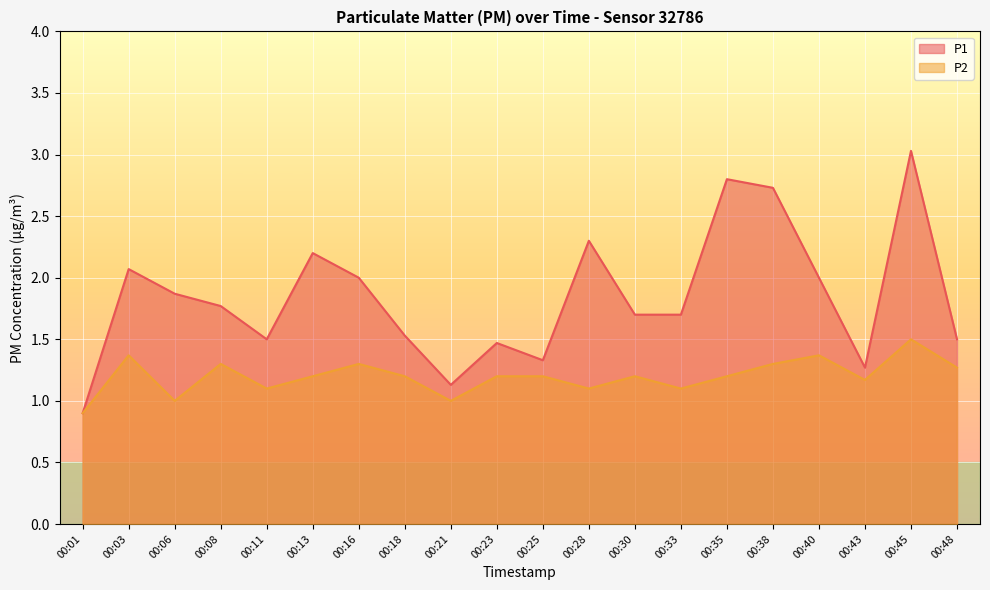

True or false: P2 and P1 cross at least once.

False